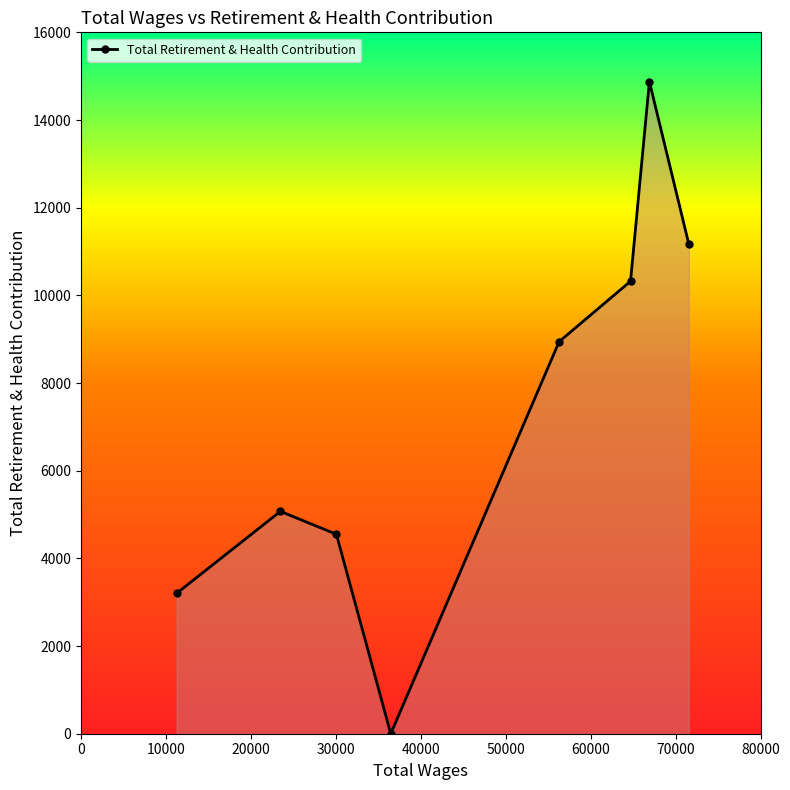

What is the difference between the second highest and second lowest values?

7969